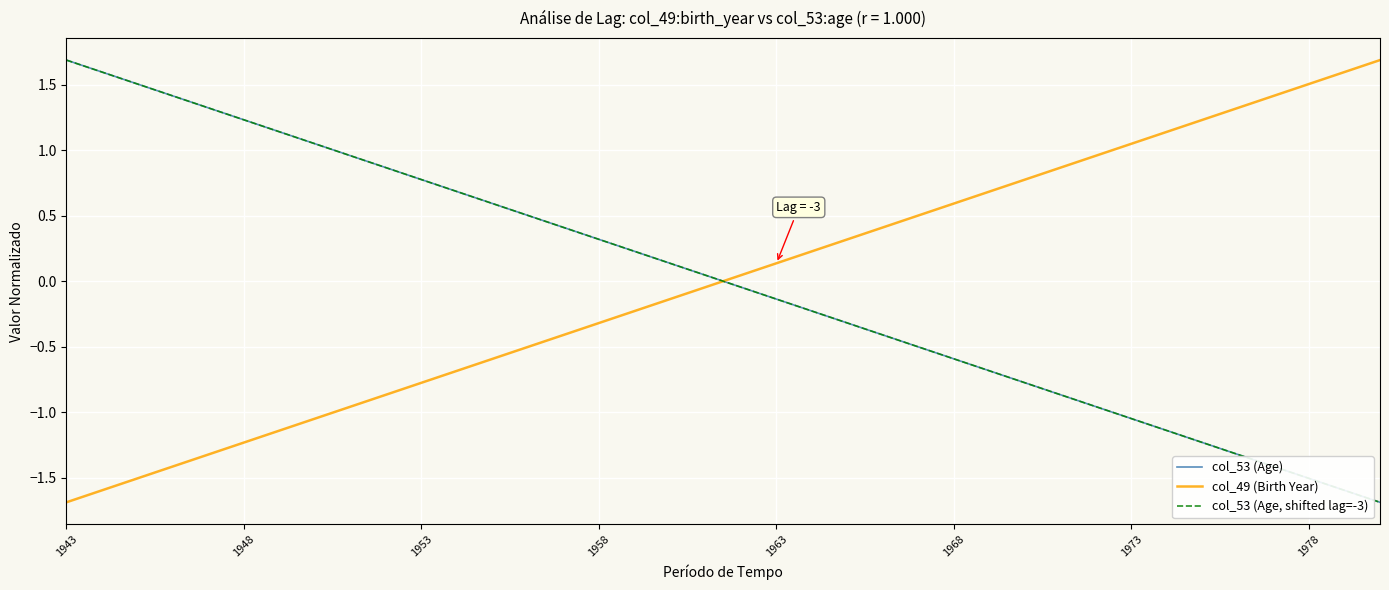

True or false: col_53 (Age, shifted lag=-3) has more than 0 points higher than both neighbors.

False